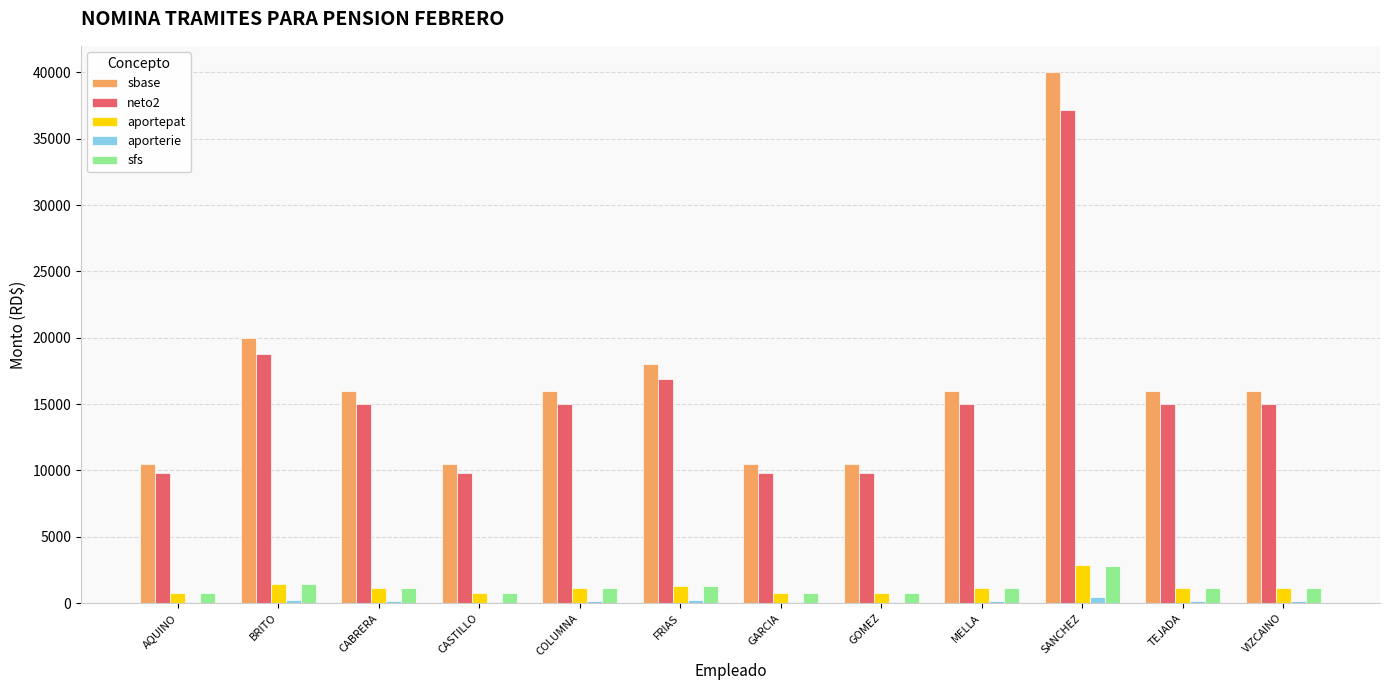

Which series changed the most between SANCHEZ and TEJADA?

sbase